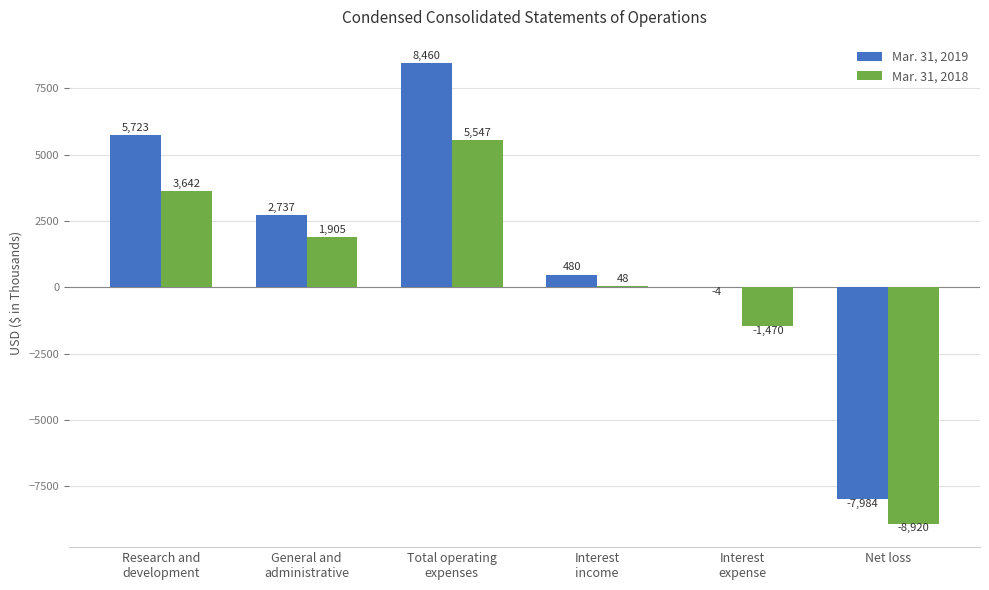

The Mar. 31, 2018 series shows -8920 at Net loss. True or false?

True